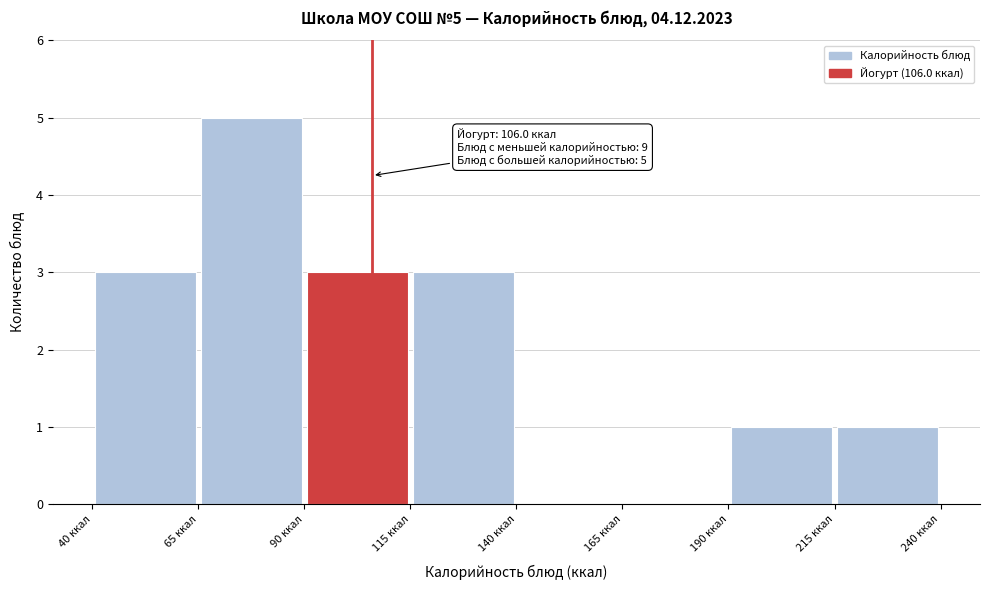

Which range on the x-axis has the tallest bar?

65 to 90